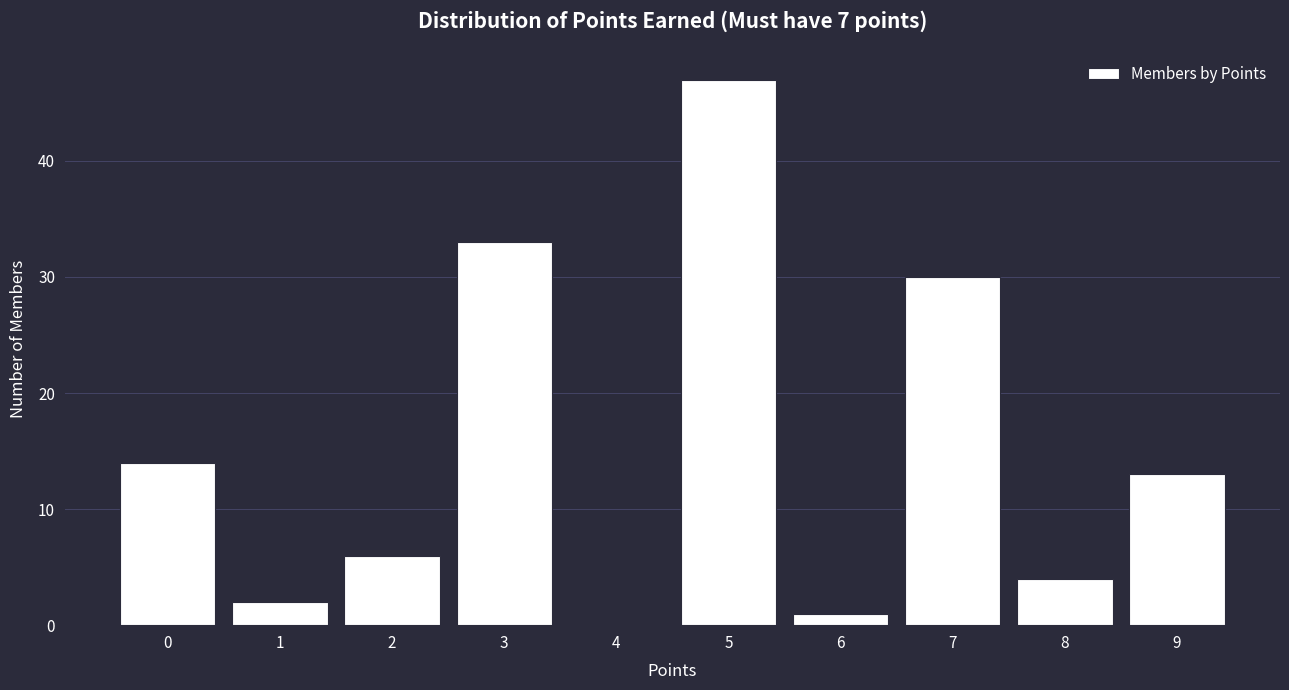

Reading left to right, extract all data points from this chart.

0=14	1=2	2=6	3=33	4=0	5=47	6=1	7=30	8=4	9=13